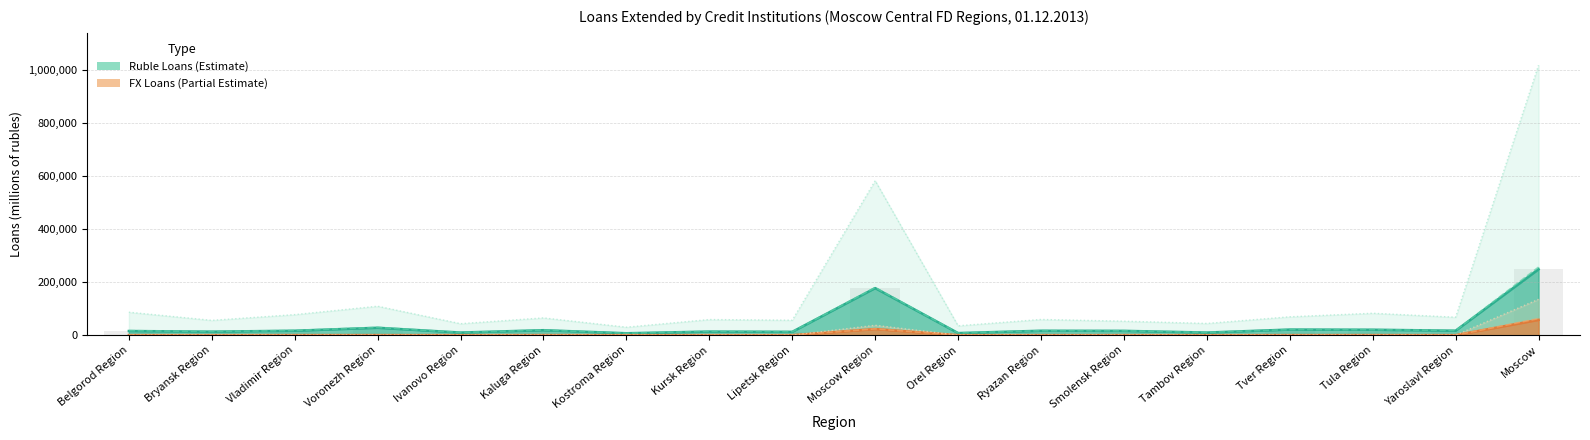

Which series changed the most between Belgorod Region and Lipetsk Region?

Ruble Loans (Estimate)